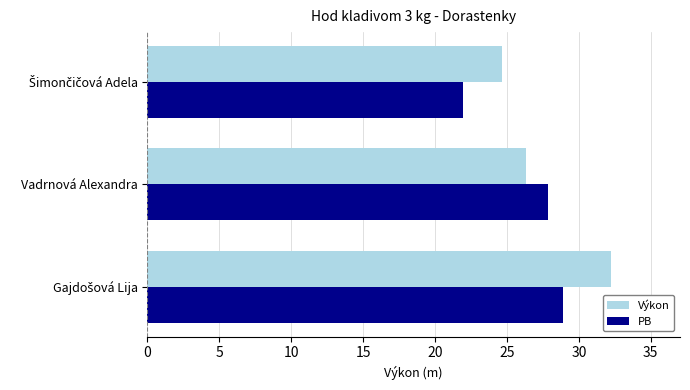

What is the approximate value of Výkon at Vadrnová Alexandra?

26.3